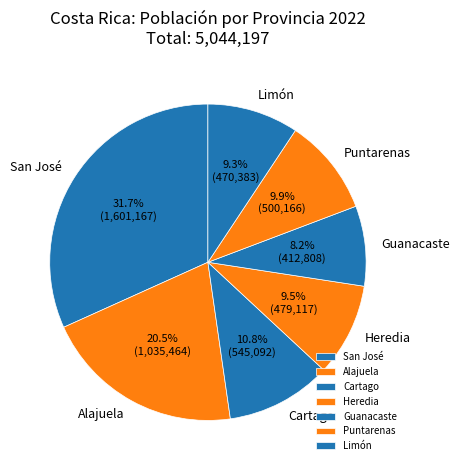

Between Limón and Alajuela, which is larger?

Alajuela